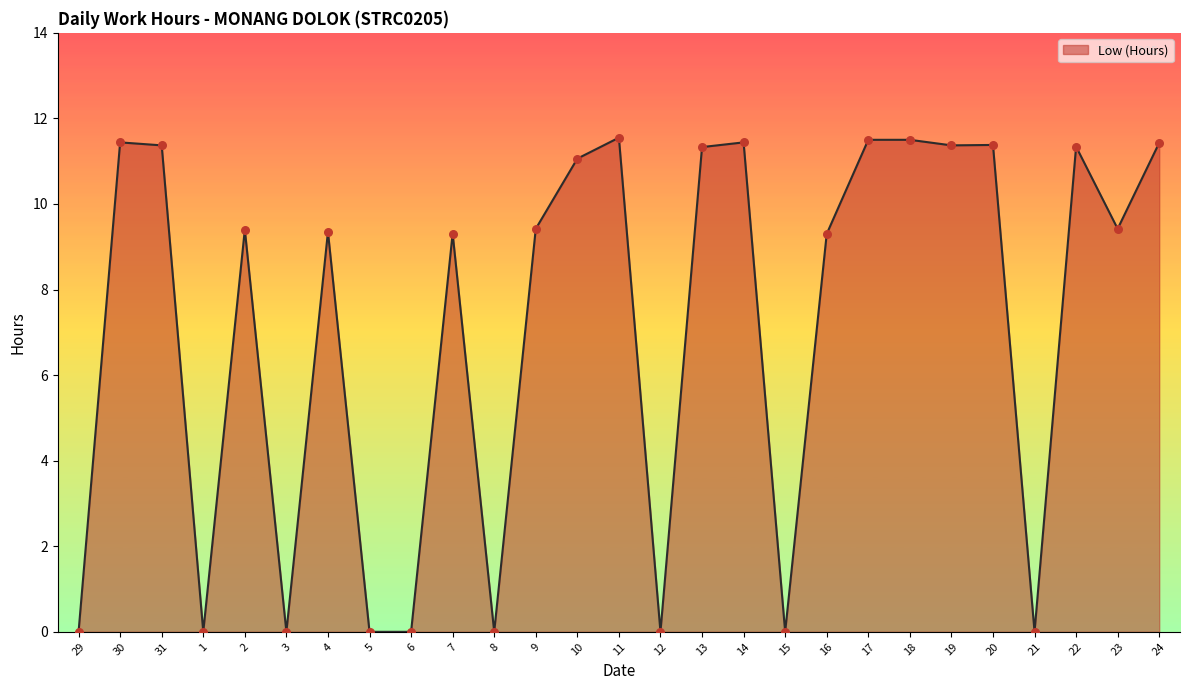

Between 14 and 4, which is larger?

14